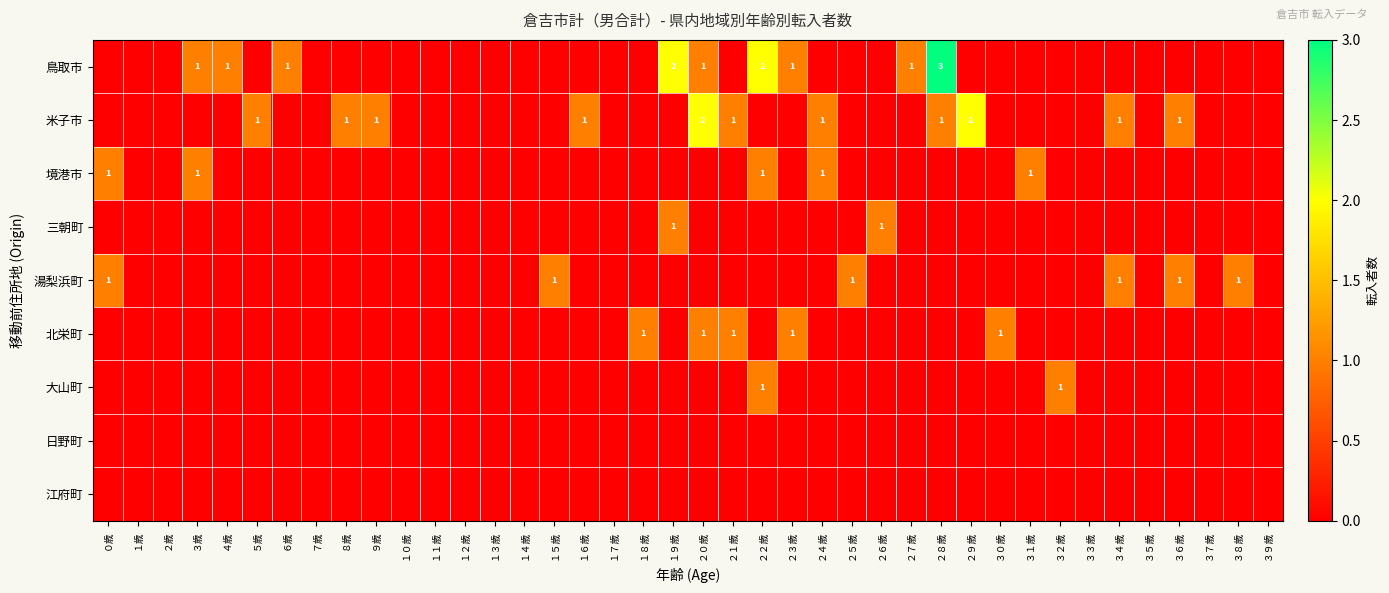

Which label corresponds to the smallest value in the chart?

０歳